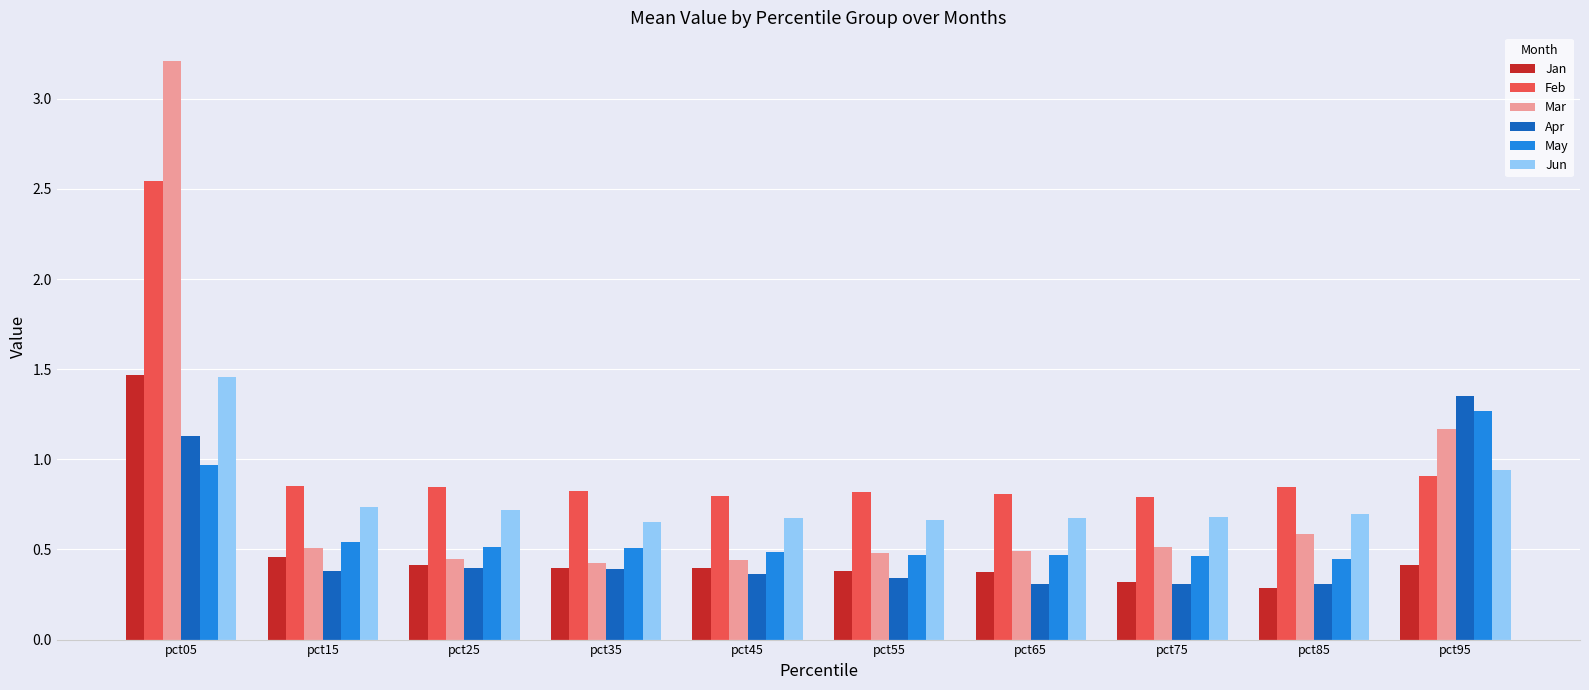

How many Jan values are between 0 and 1?

9